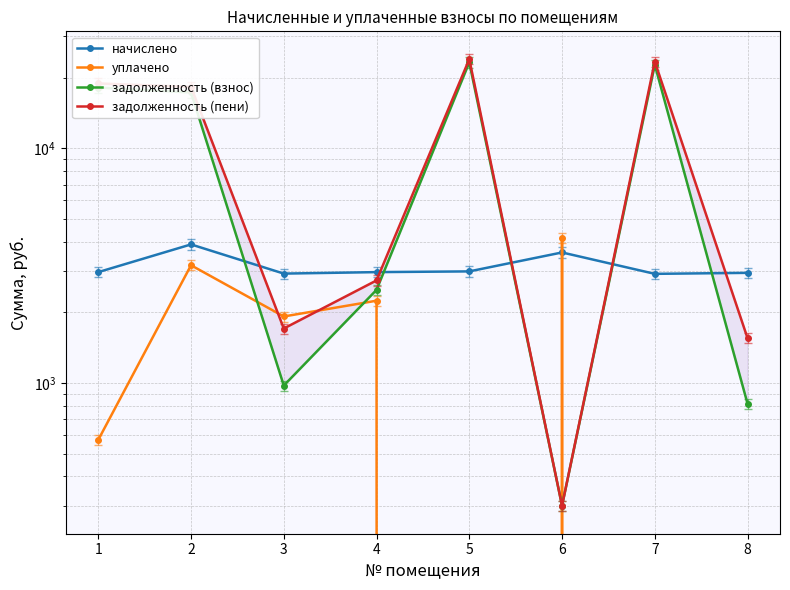

What is the difference between the second highest and minimum values in the задолженность (пени) series?

23141.6